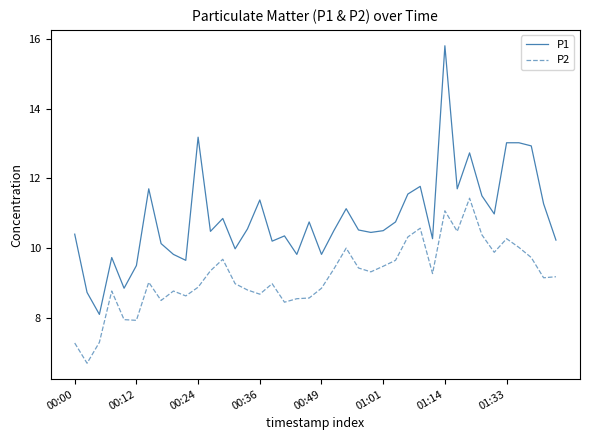

Which series has the largest range (max minus min)?

P1